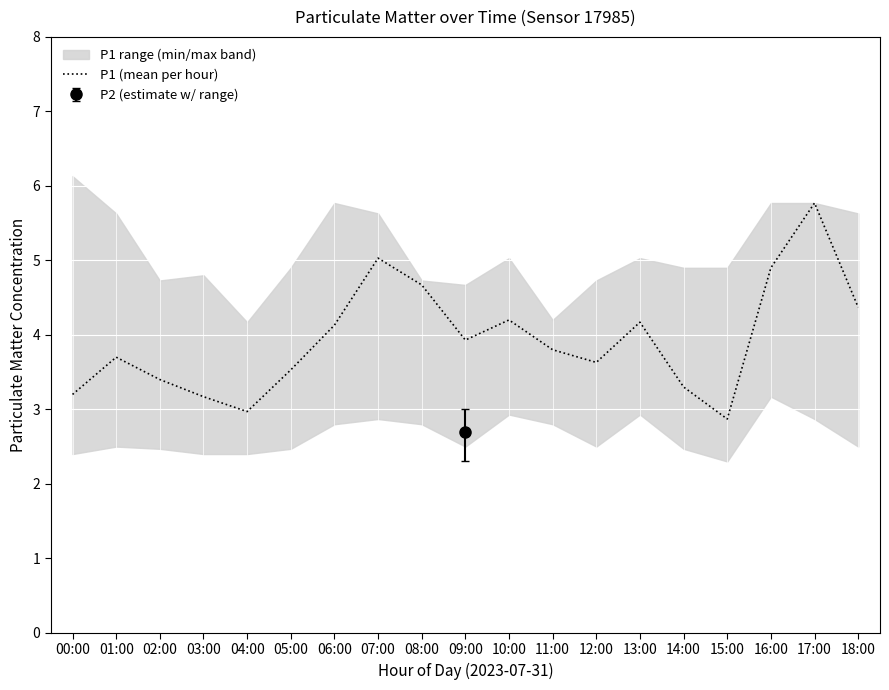

What is the highest value of the P1 (mean per hour) series?

5.8